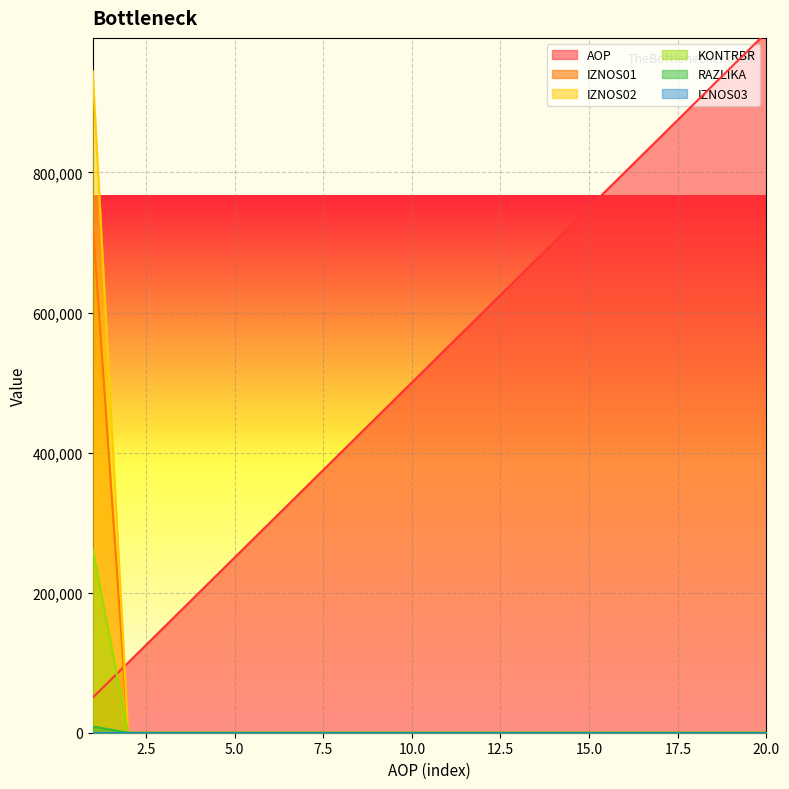

How many data points in IZNOS01 are above 0?

1